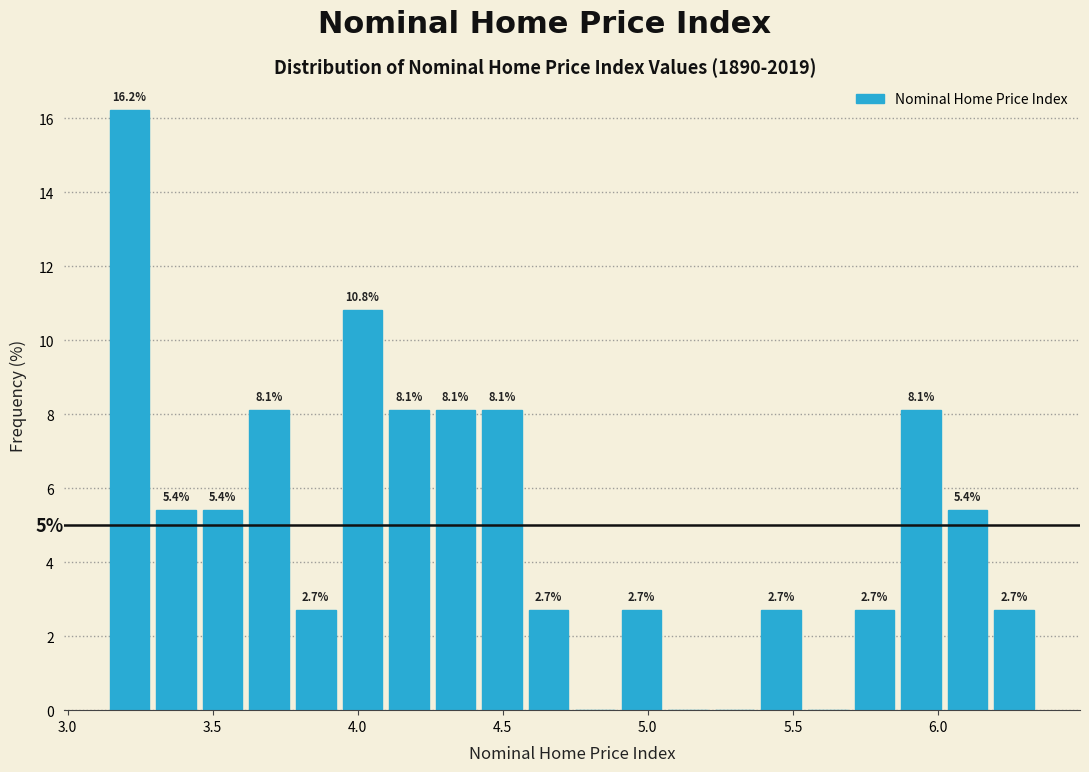

Around what value on the x-axis is the tallest bar? Give the approximate position of its centre, as read against the axis.

3.20